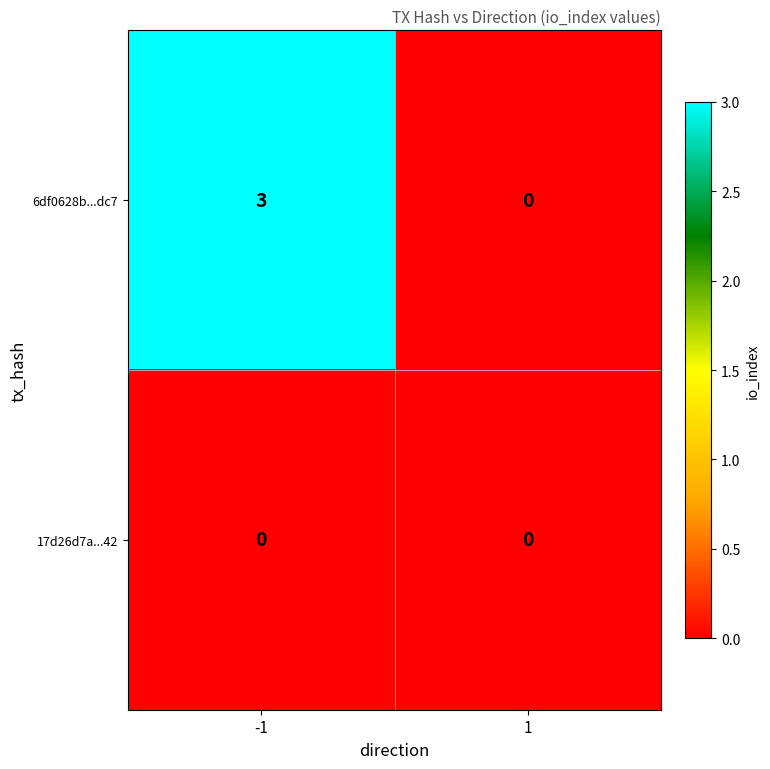

List the series in order of their overall mean, highest first.

6df0628b...dc7, 17d26d7a...42